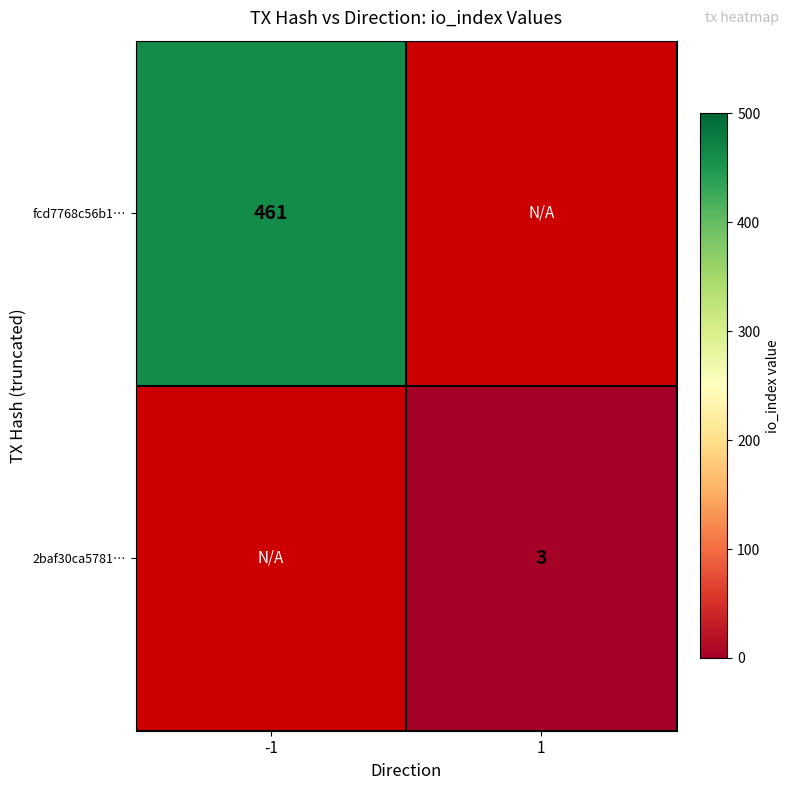

True or false: 2baf30ca5781… has a value of 4 at 1.

False